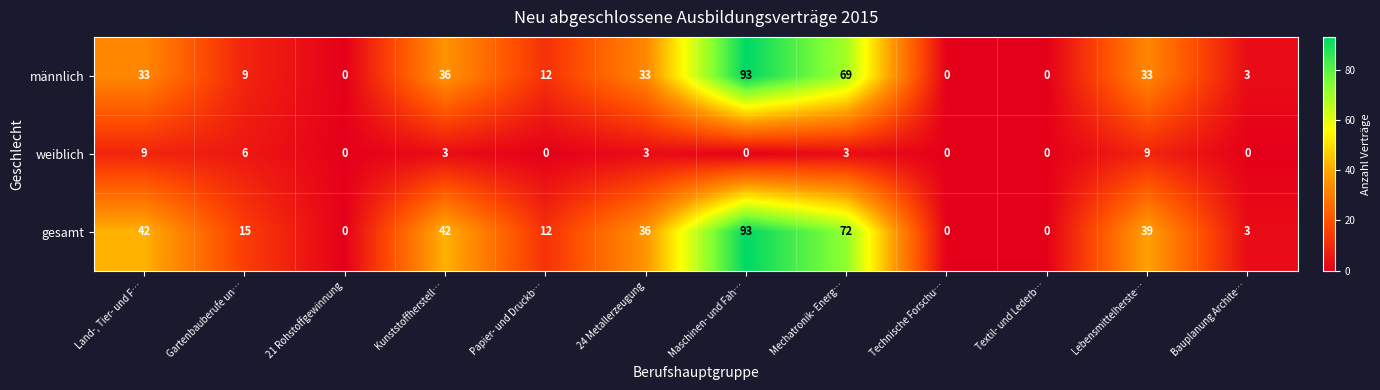

At which label is männlich closest to 46?

Kunststoffherstell…